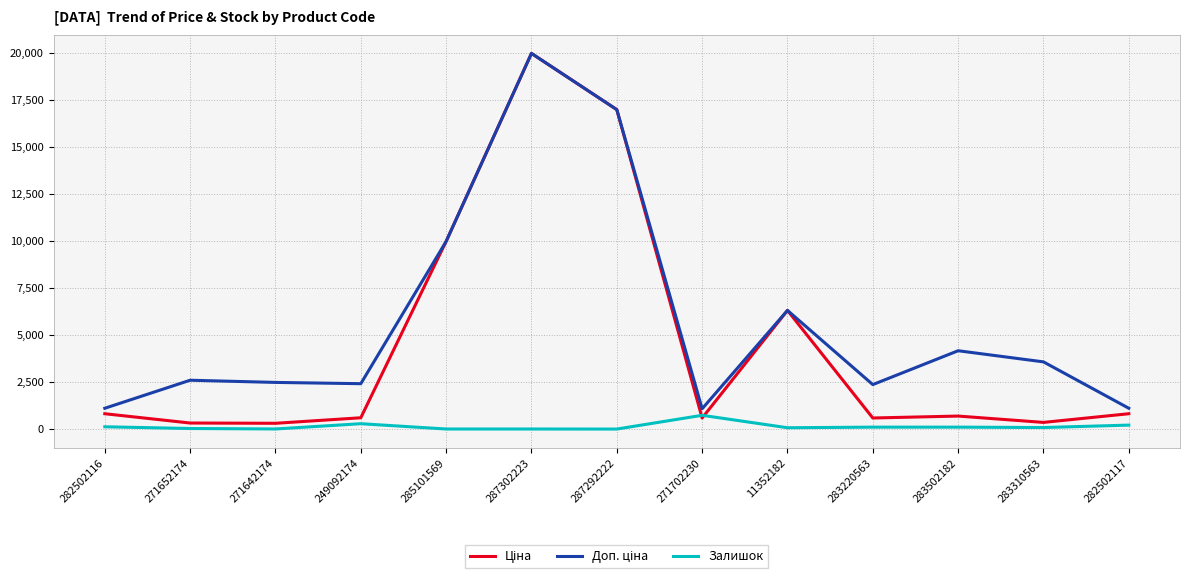

What is the maximum value shown in the chart?

19964.2